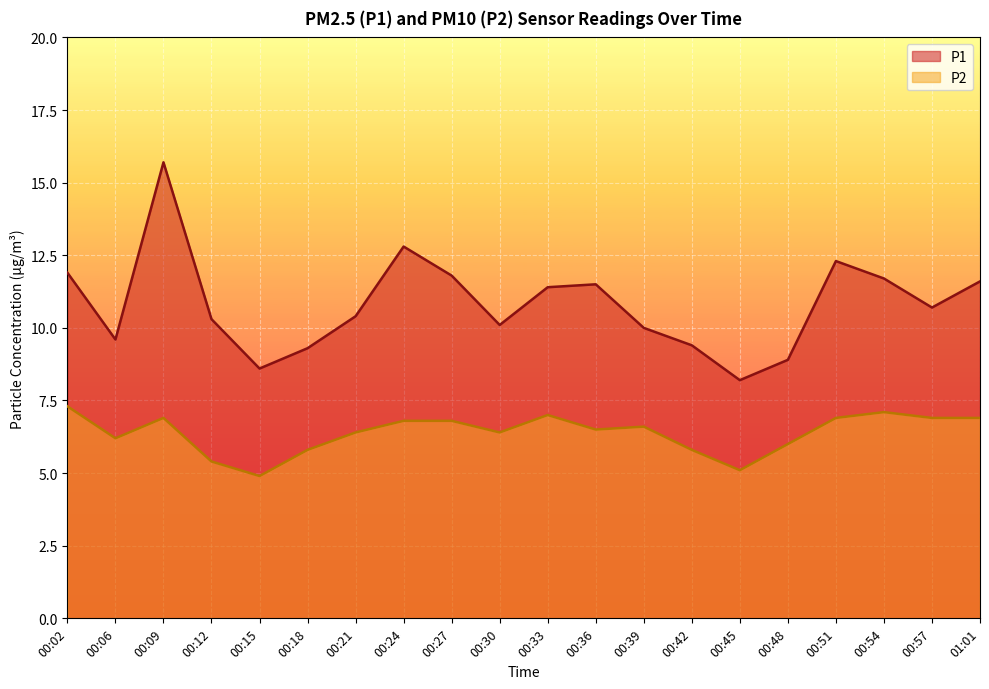

Which category has the lowest value across all series?

00:15